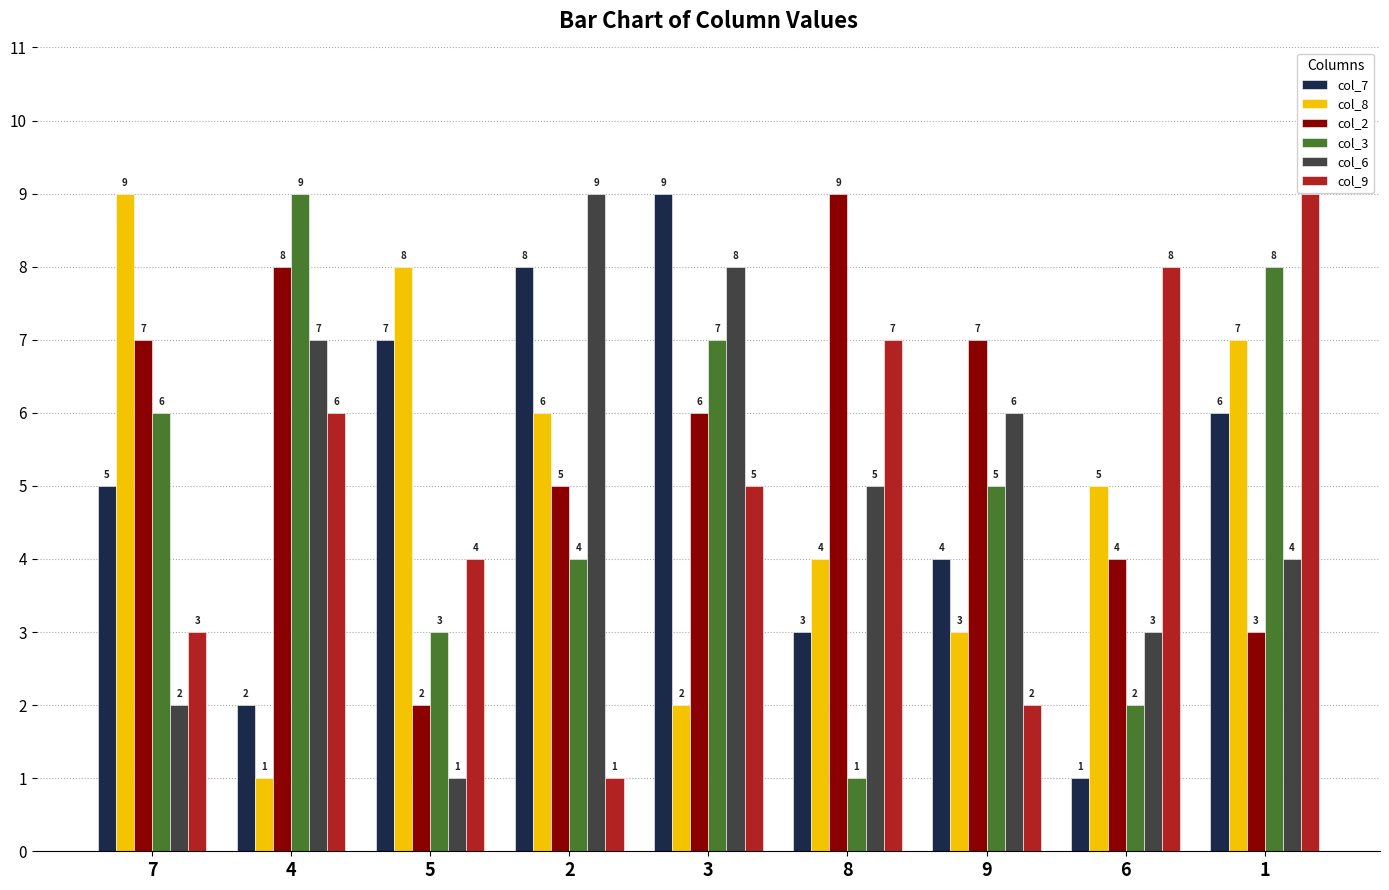

True or false: col_7 has a value of 8 at 2.

True